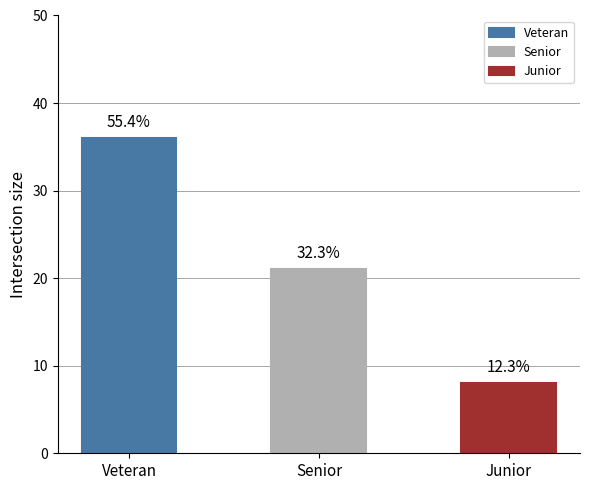

How many values are below 21?

1